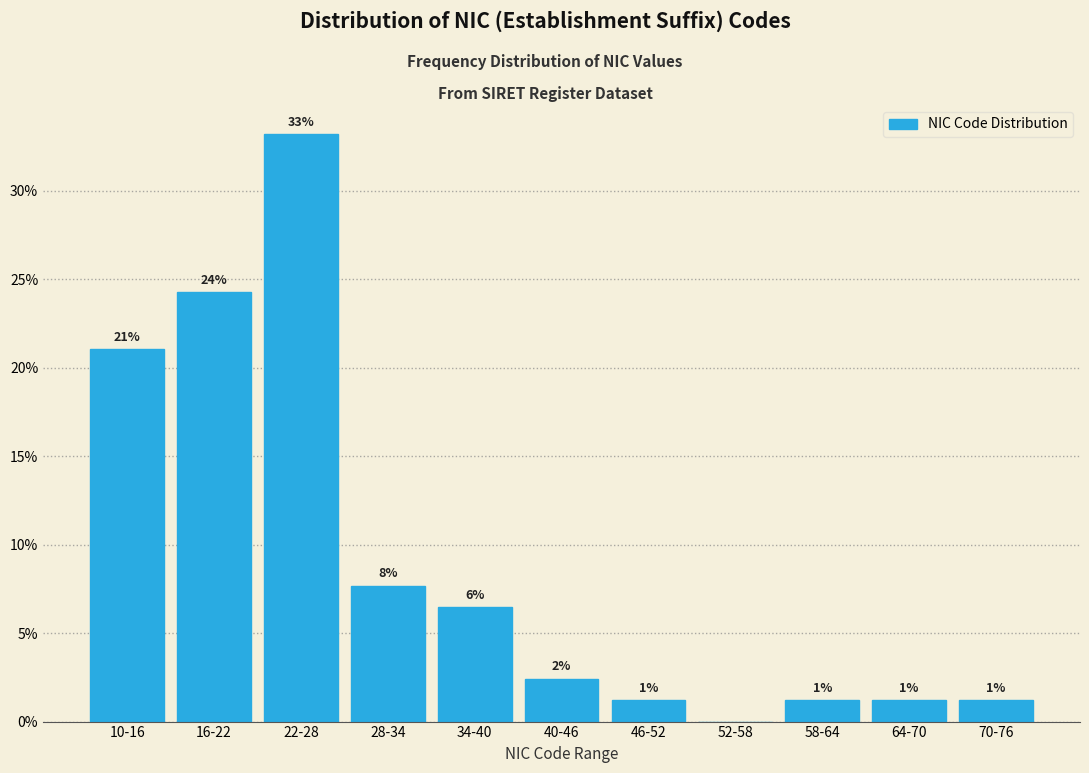

Are the bars horizontal?

No